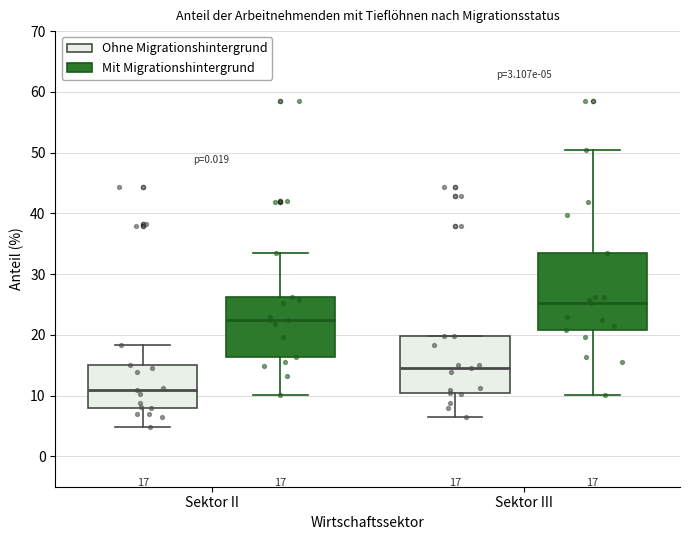

Comparing the boxes themselves (not the whiskers), which one is the tallest?

Sektor III (Mit Migrationshintergrund)